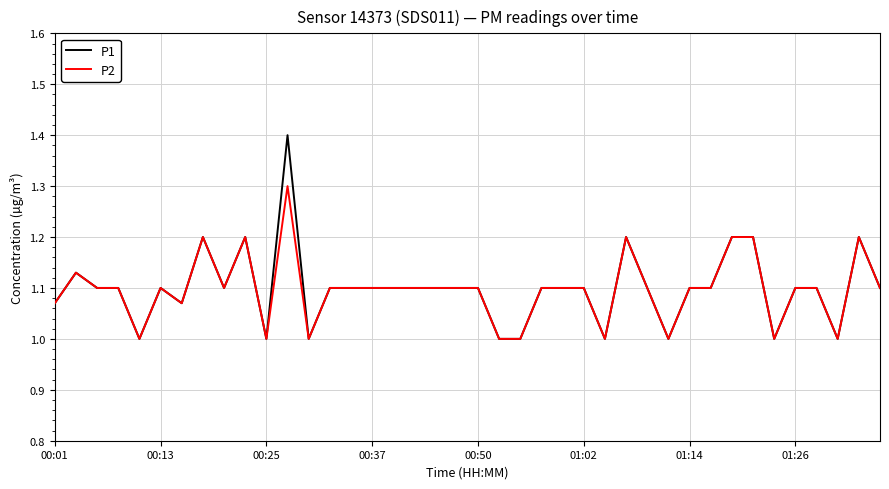

Count the P2 values in the range 1 to 2.

40